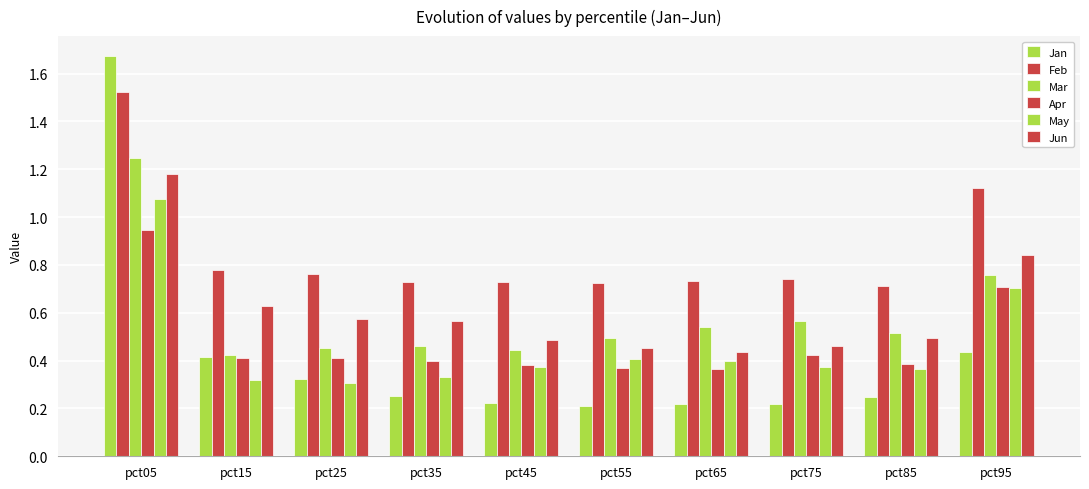

What is the smallest value displayed?

0.2